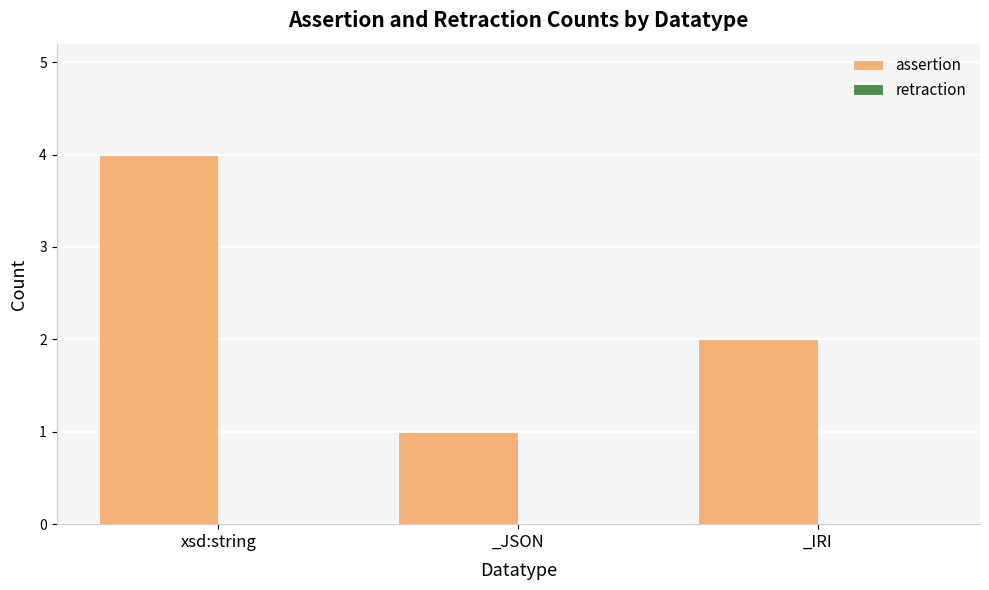

How many bars are there in total?

3